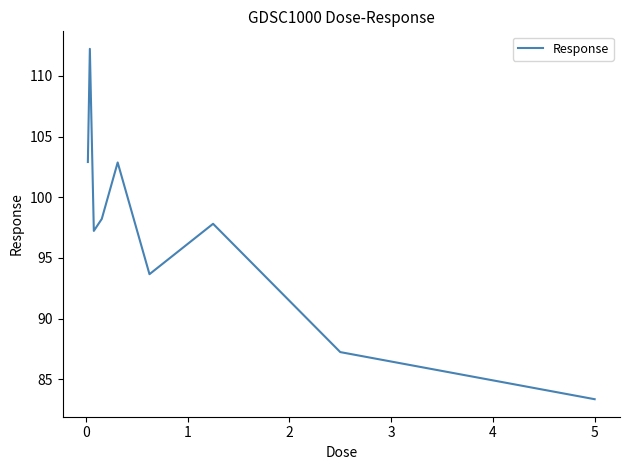

What is the greatest value displayed?

112.2